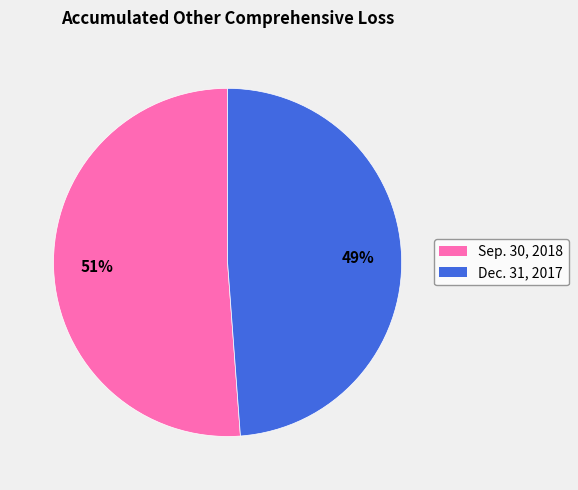

What is the largest slice in the pie chart?

Sep. 30, 2018